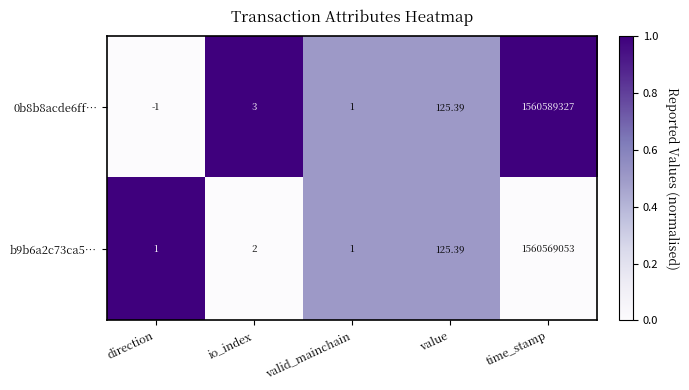

Which category has the highest value in the 0b8b8acde6ff… series?

time_stamp